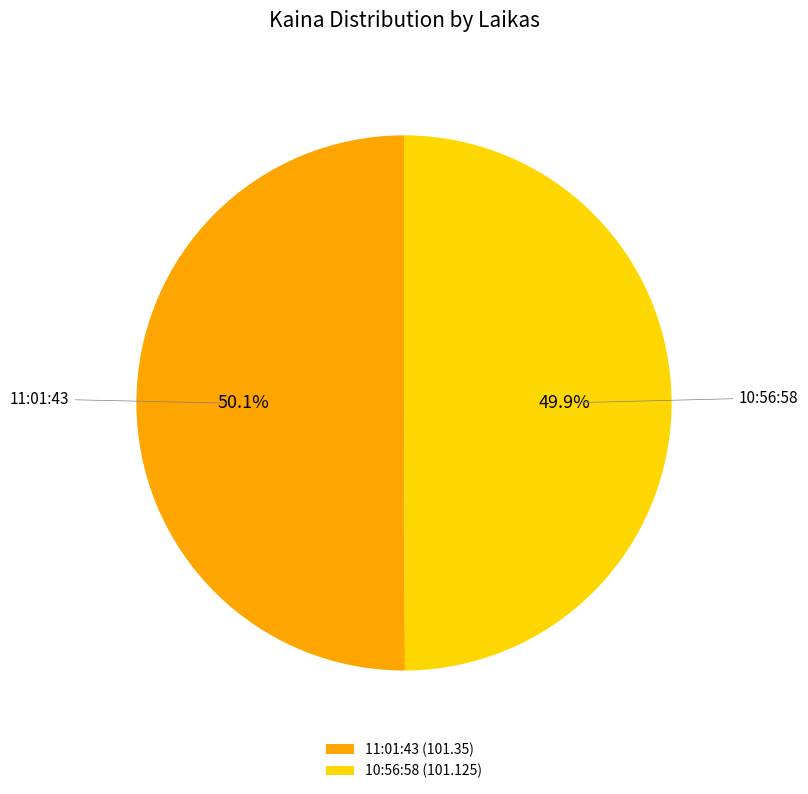

Does any single category account for the majority?

Yes